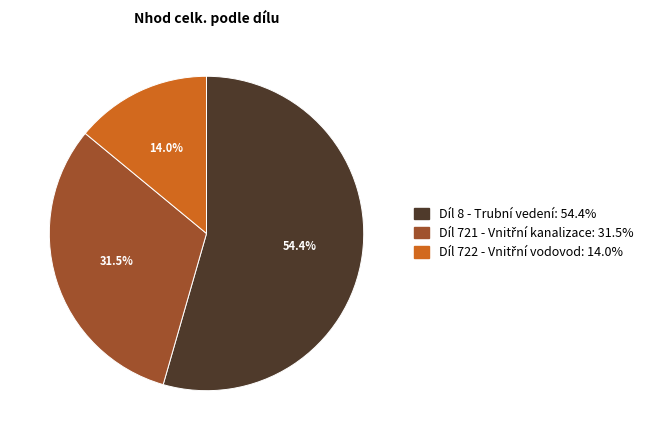

How many segments does this pie chart have?

3